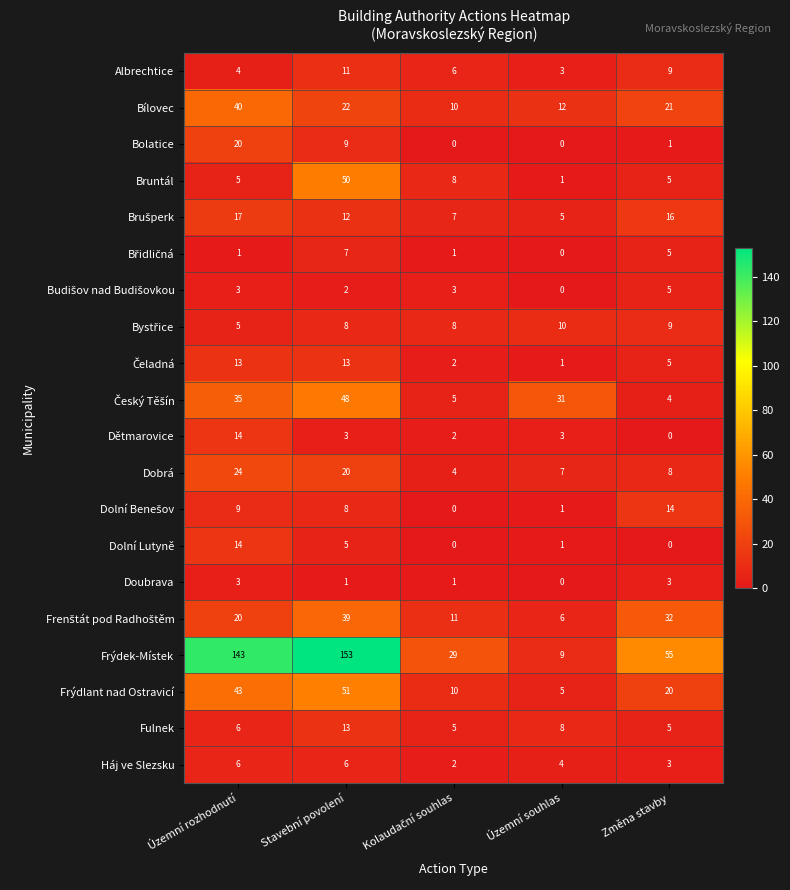

What is the maximum value shown in the chart?

153